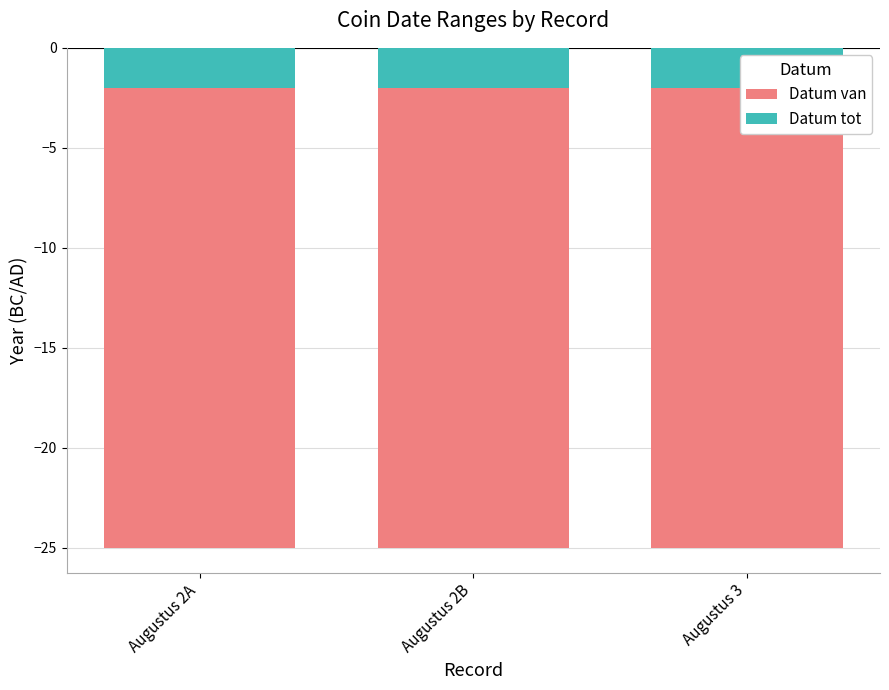

Reading left to right, what are all the values shown in this chart?

Datum van: Augustus 2A=-25	Augustus 2B=-25	Augustus 3=-25
Datum tot: Augustus 2A=-2	Augustus 2B=-2	Augustus 3=-2